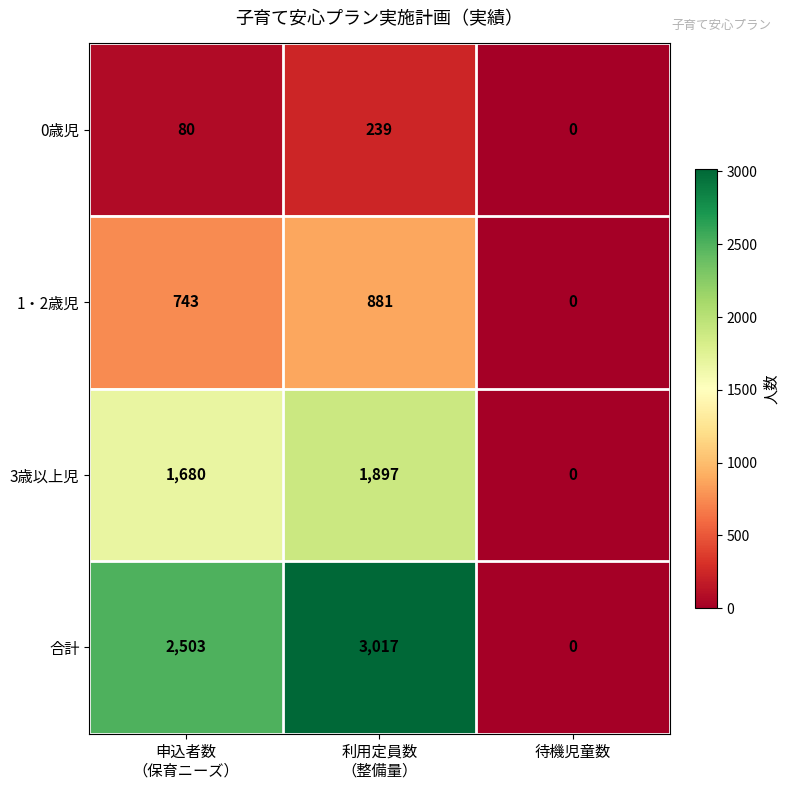

Which series has the largest total across all categories?

合計